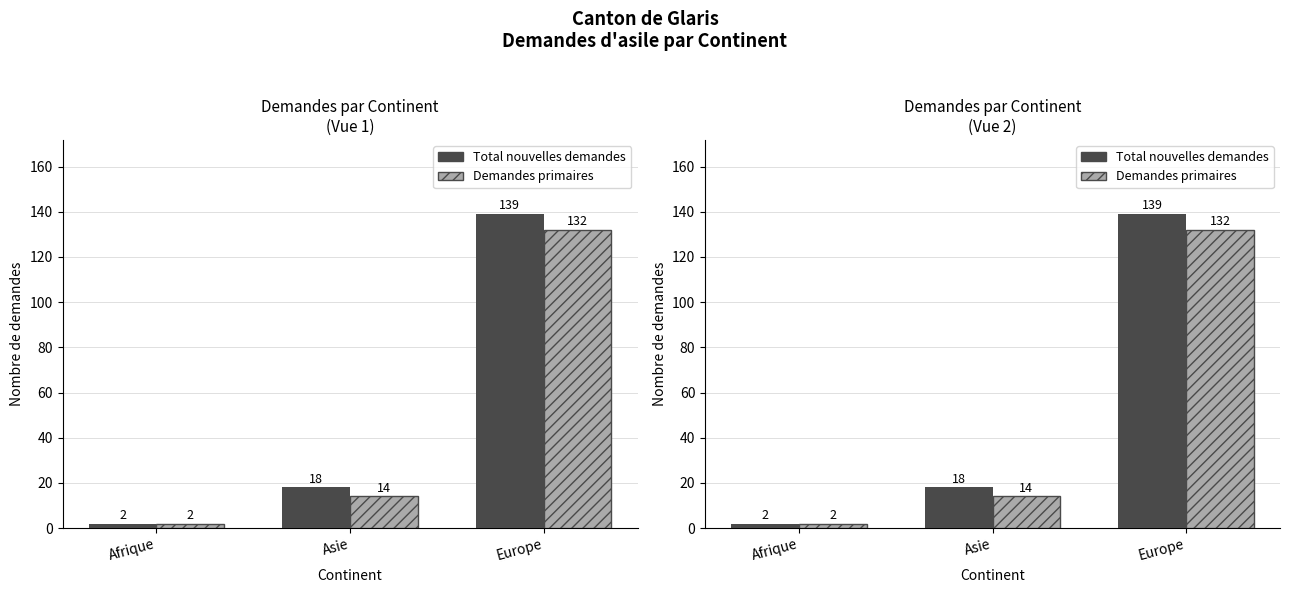

Is the value of Demandes primaires at Europe greater than the value of Total nouvelles demandes at Afrique?

Yes